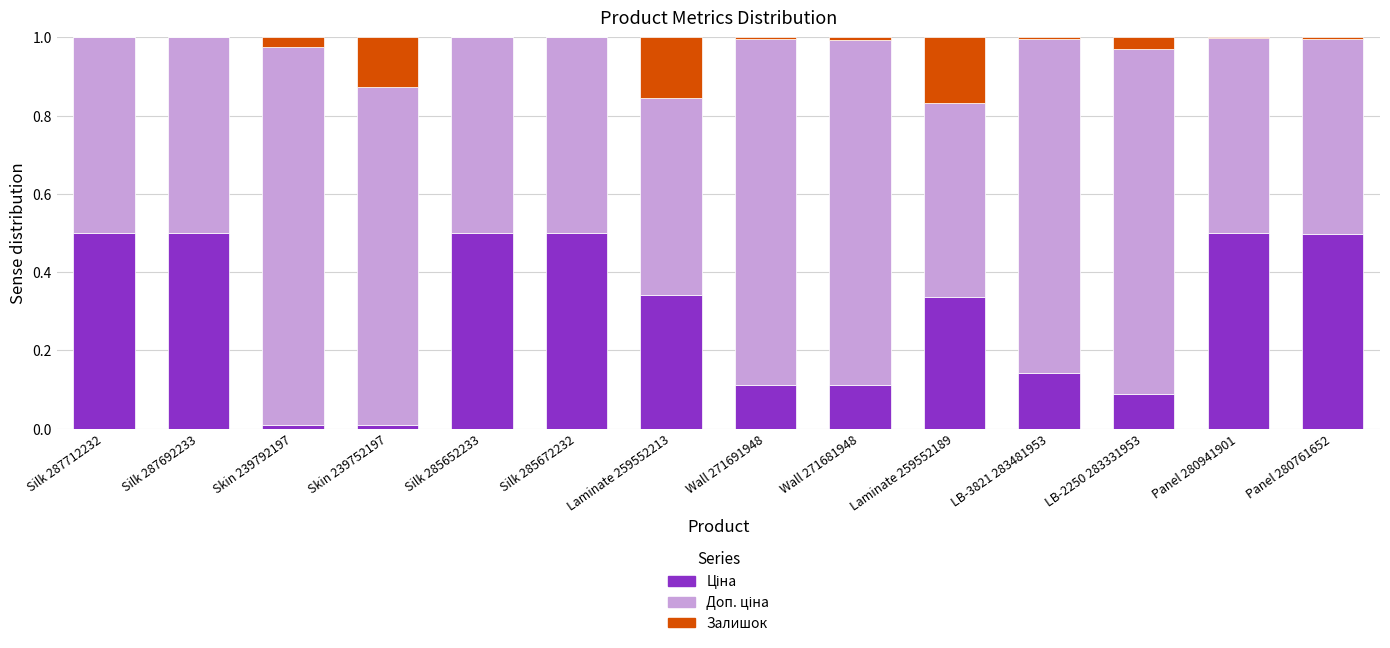

What is the sum of the Ціна values at Wall 271681948 and Laminate 259552189?

0.4